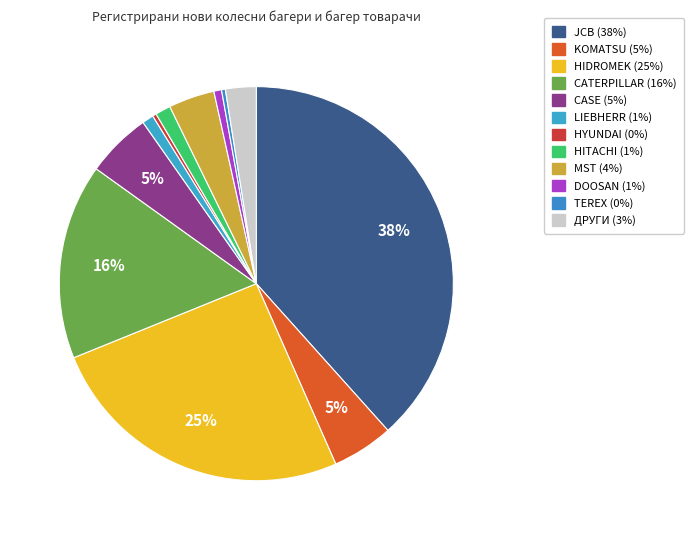

How many segments does this pie chart have?

12